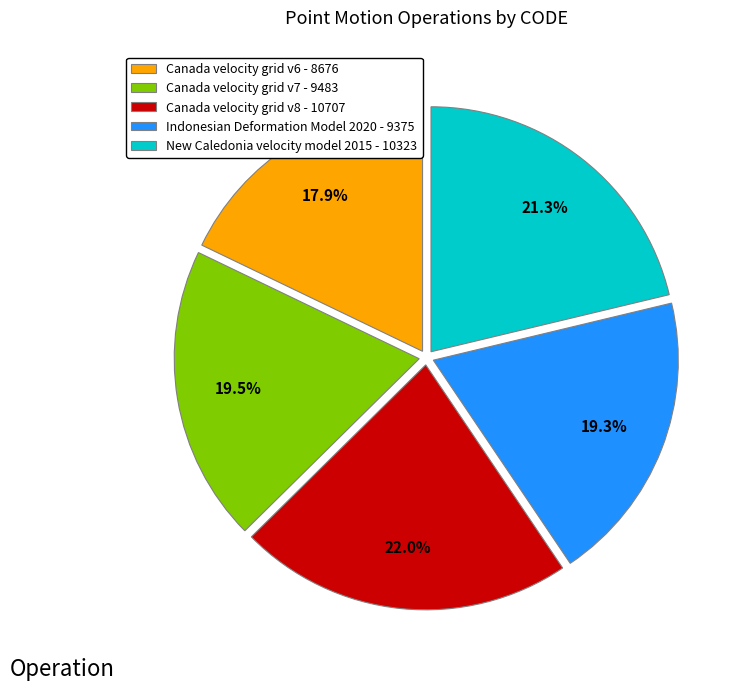

Between Canada velocity grid v7 and Canada velocity grid v6, which is larger?

Canada velocity grid v7